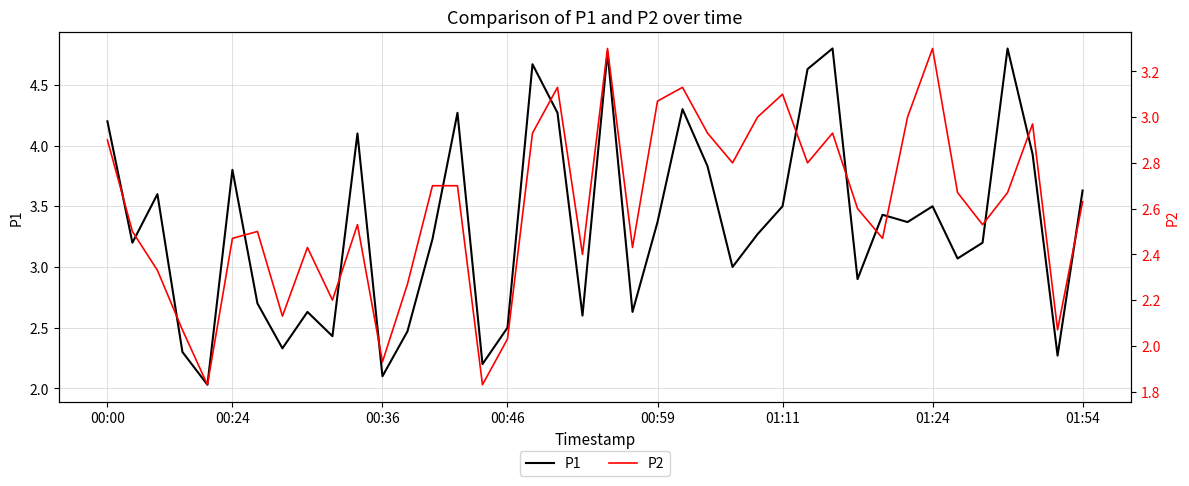

What is the lowest value of the P1 series?

2.0